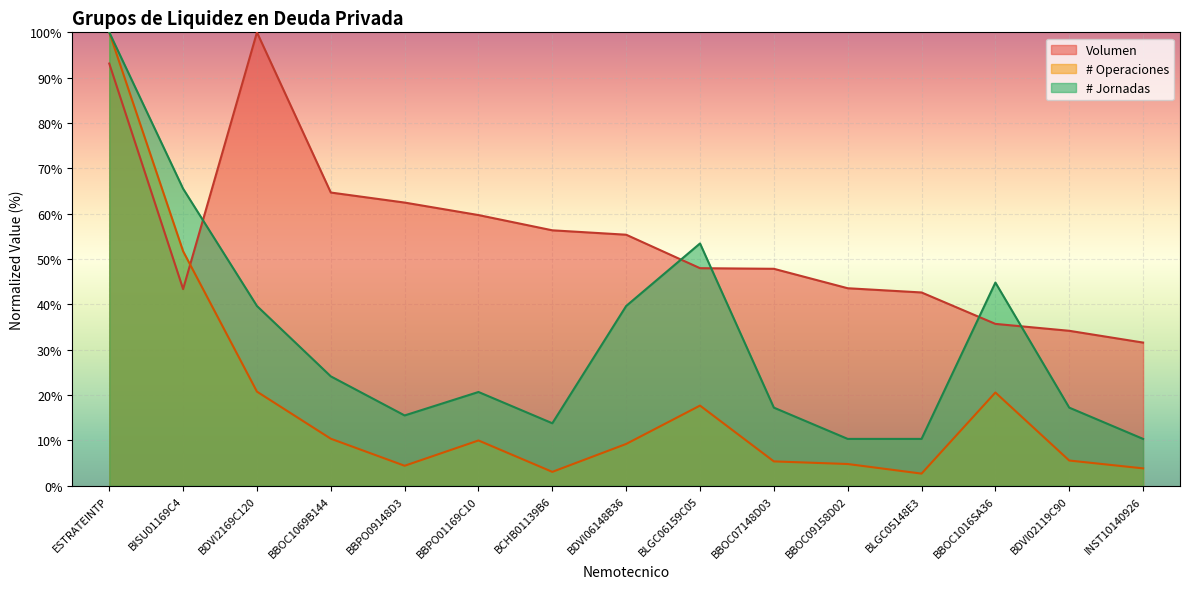

Where do Volumen and # Operaciones first cross each other?

BISU01169C4 and BDVI2169C120